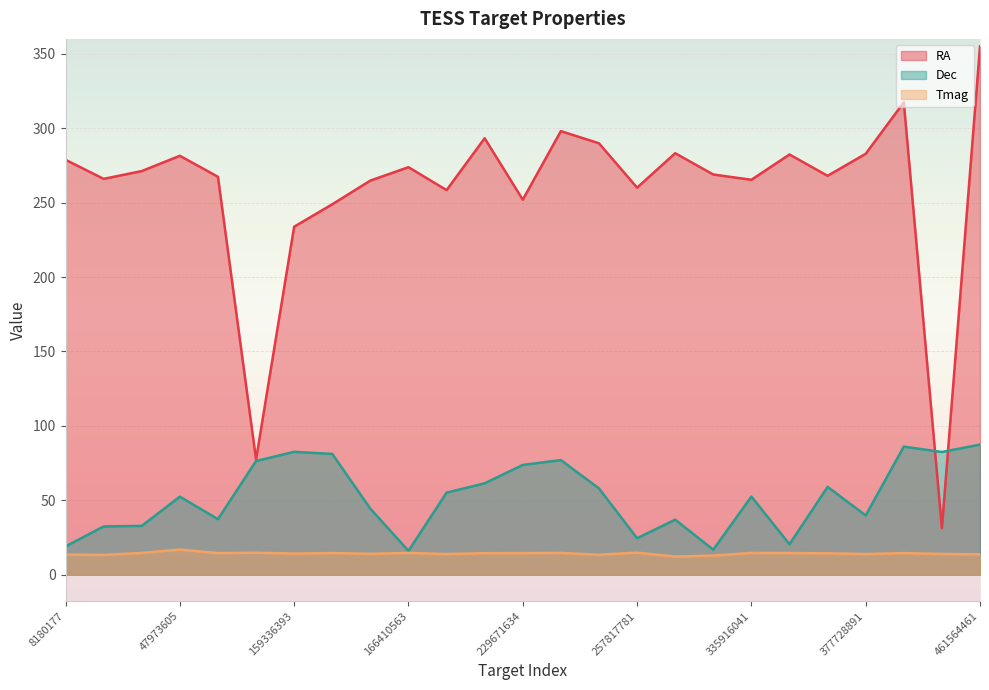

What are all the series names shown in the legend?

RA, Dec, Tmag